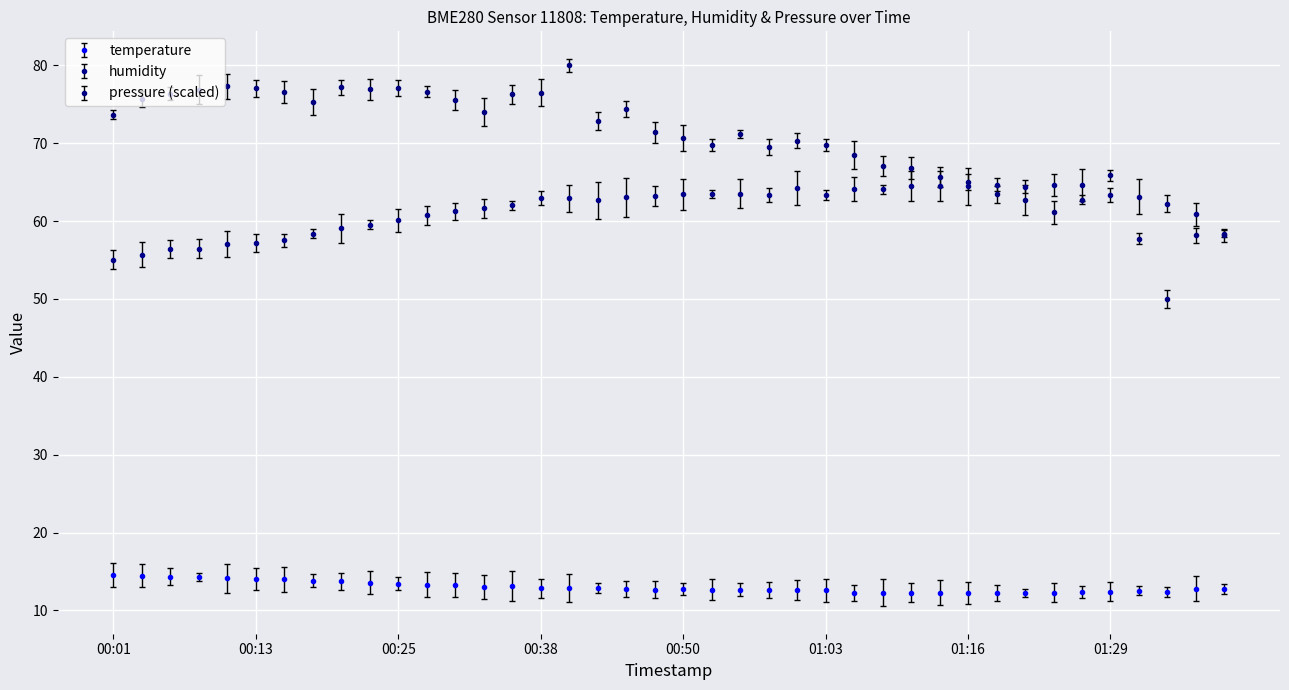

Which series has the largest range (max minus min)?

pressure_norm